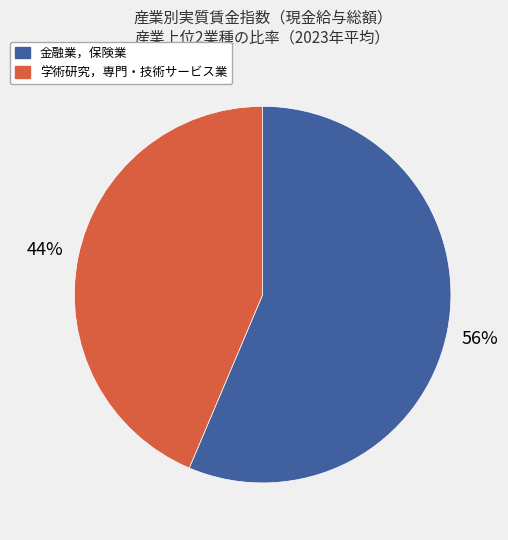

Between 金融業，保険業 and 学術研究，専門・技術サービス業, which is larger?

金融業，保険業